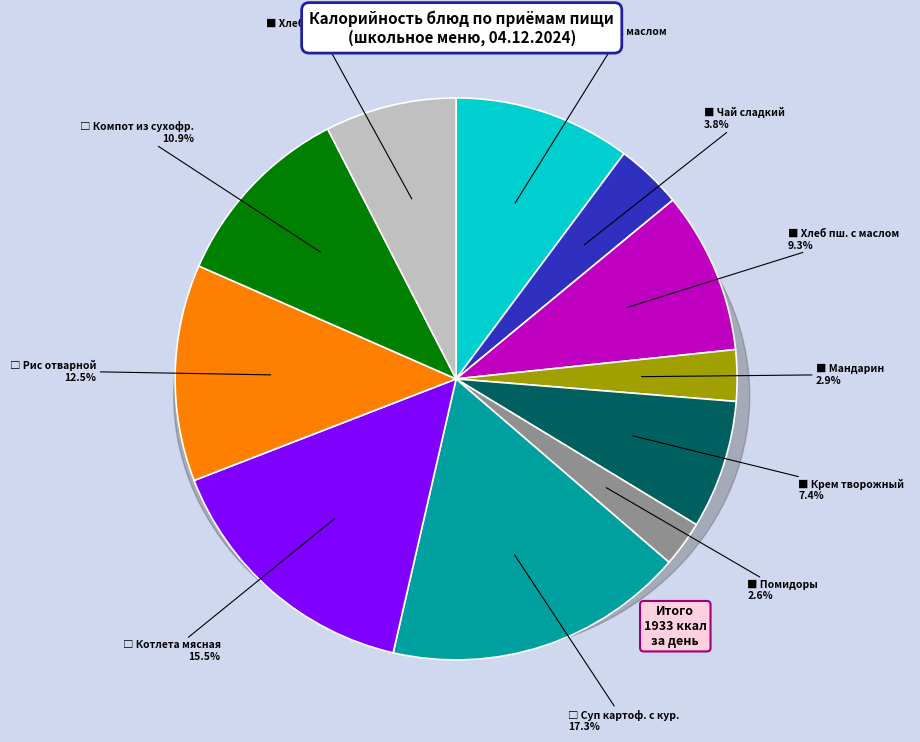

To the nearest percent, what is the average slice percentage?

9%